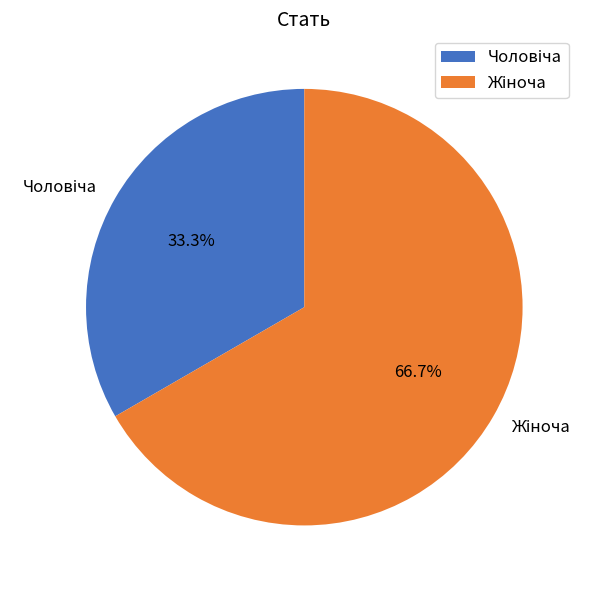

Does any single category account for the majority?

Yes